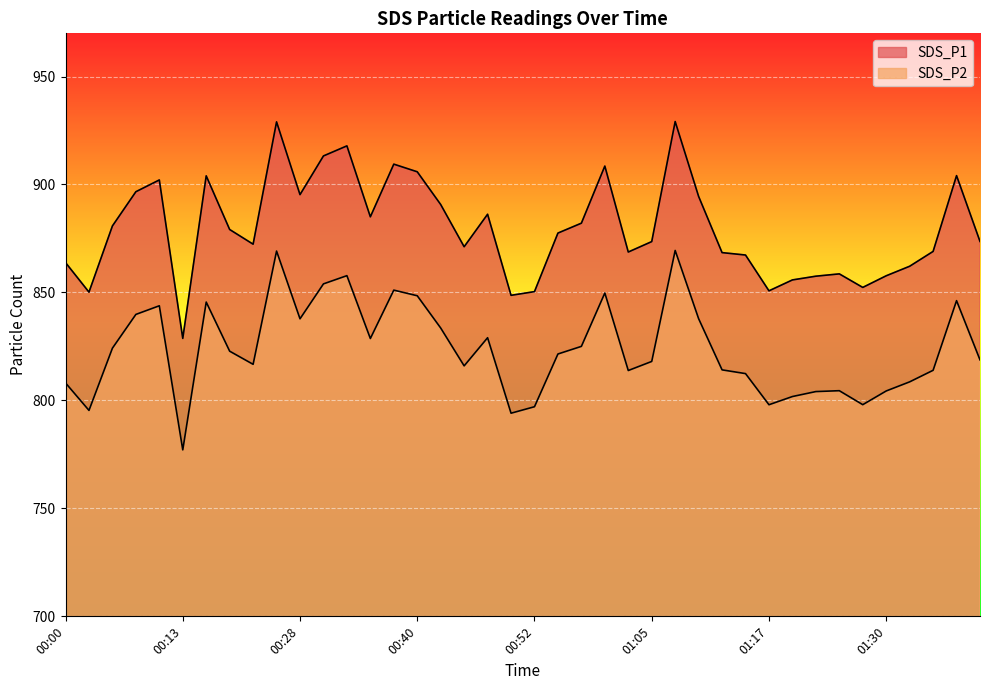

Which category has the highest value in the SDS_P1 series?

01:07